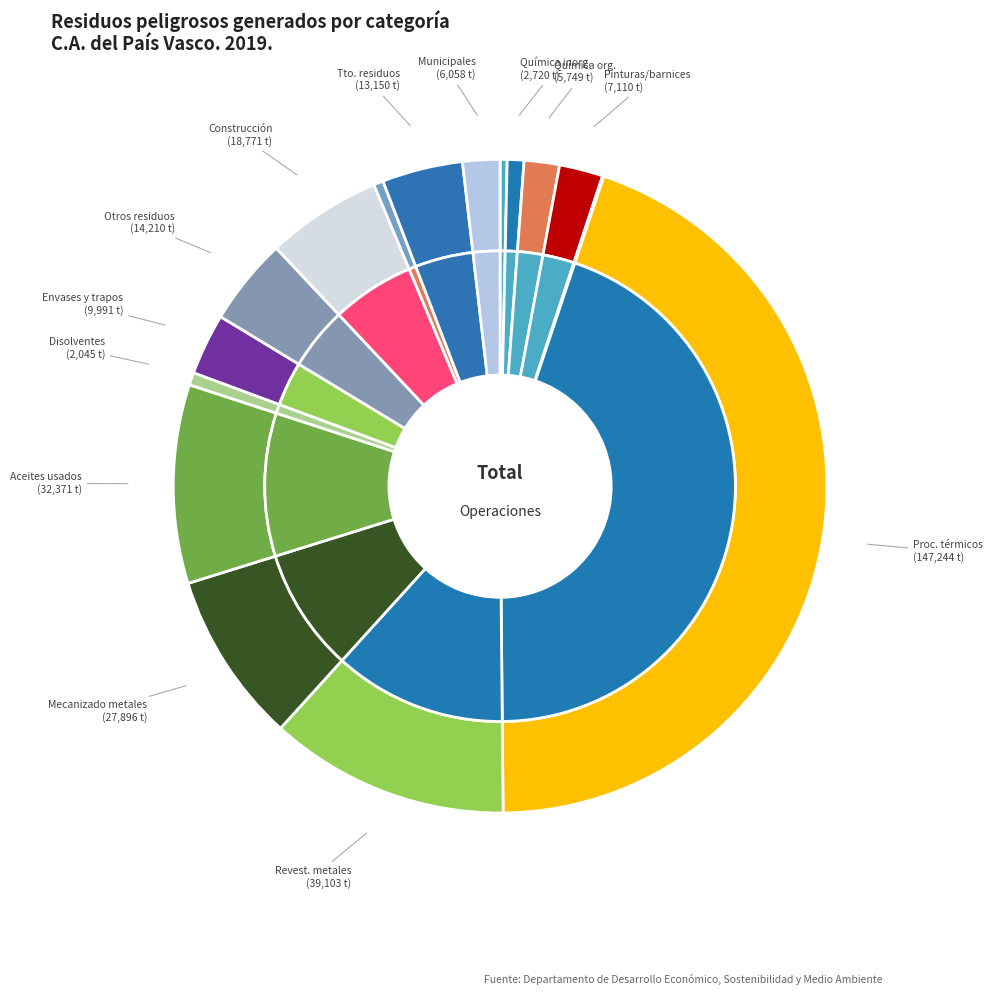

How many segments does this pie chart have?

18